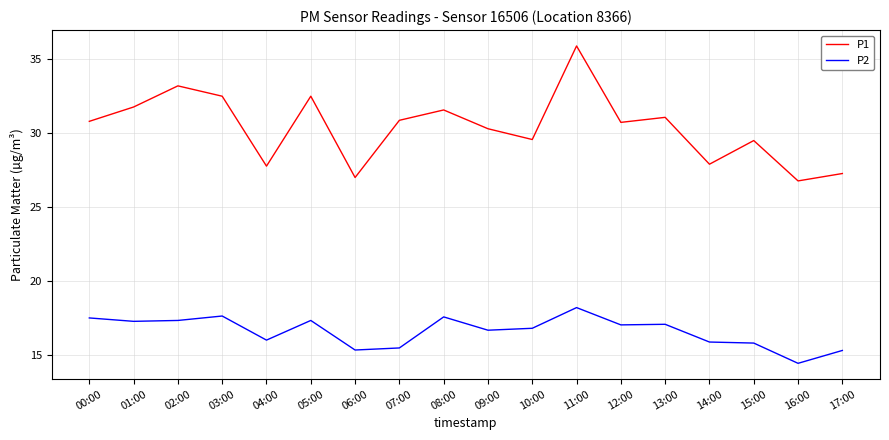

What is the minimum value shown in the chart?

14.4